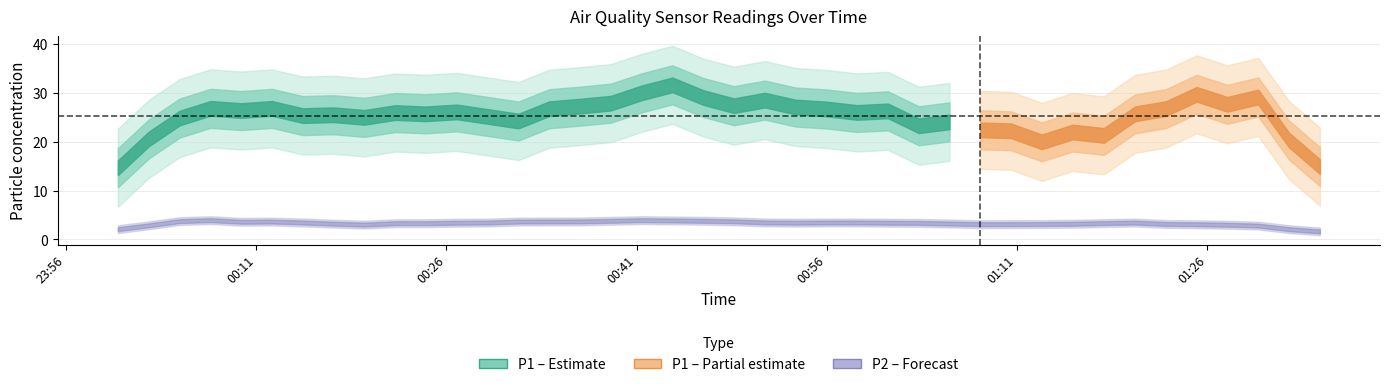

Which category has the lowest value across all series?

36